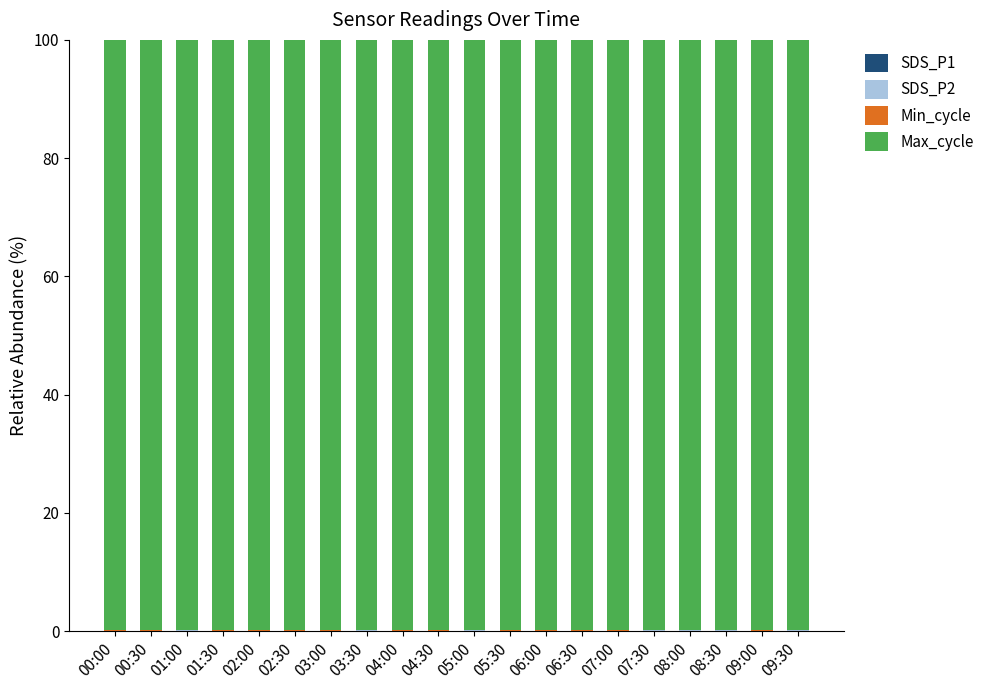

Is it true that Max_cycle equals 63.1 at 09:00?

False